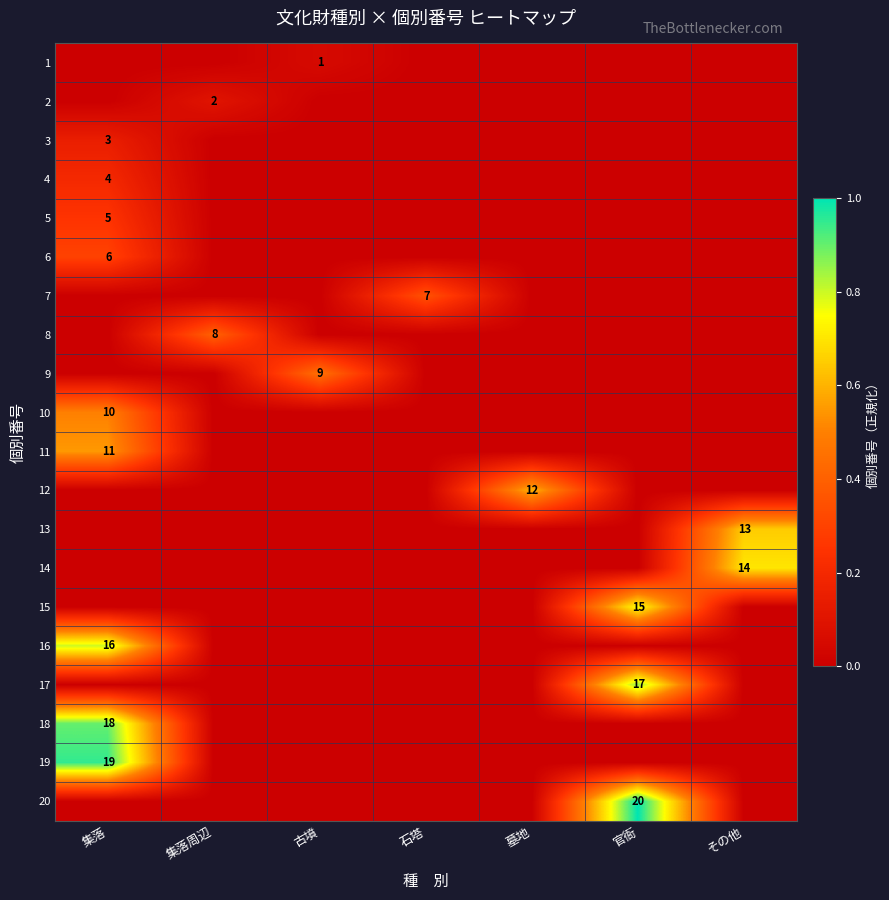

What is the total value across all series at 集落?

4.6